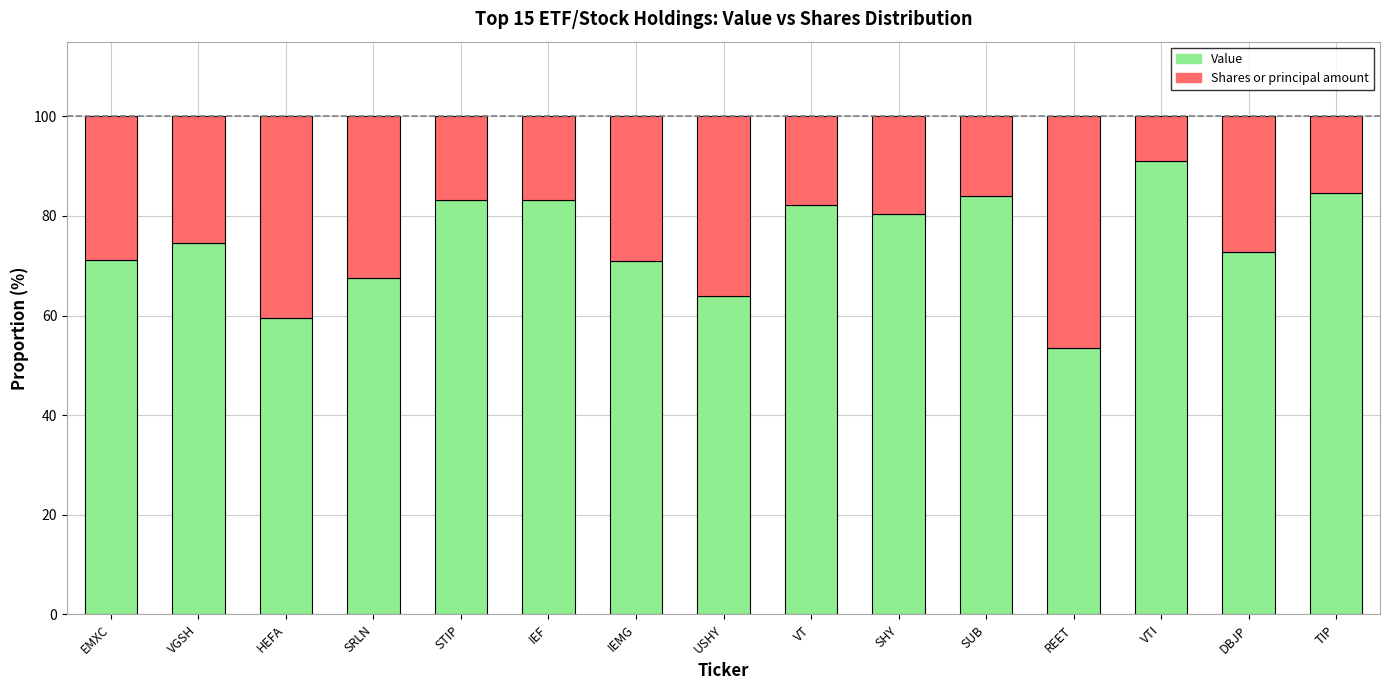

What is the approximate value of Value at IEMG?

70.9